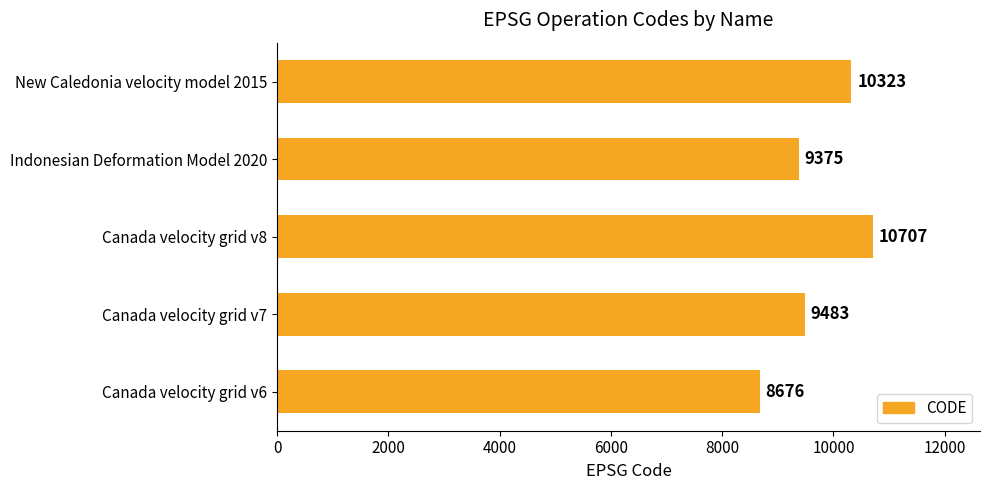

Rank the categories by value from highest to lowest.

Canada velocity grid v8, New Caledonia velocity model 2015, Canada velocity grid v7, Indonesian Deformation Model 2020, Canada velocity grid v6